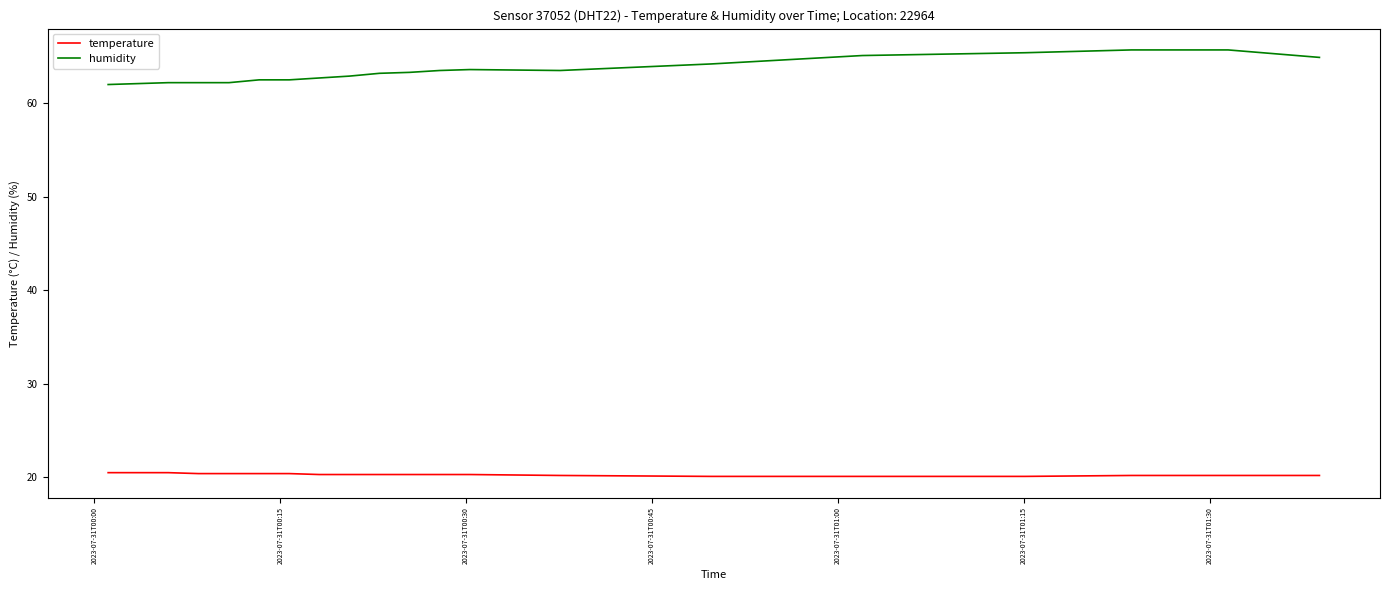

What is the minimum value for humidity?

62.0